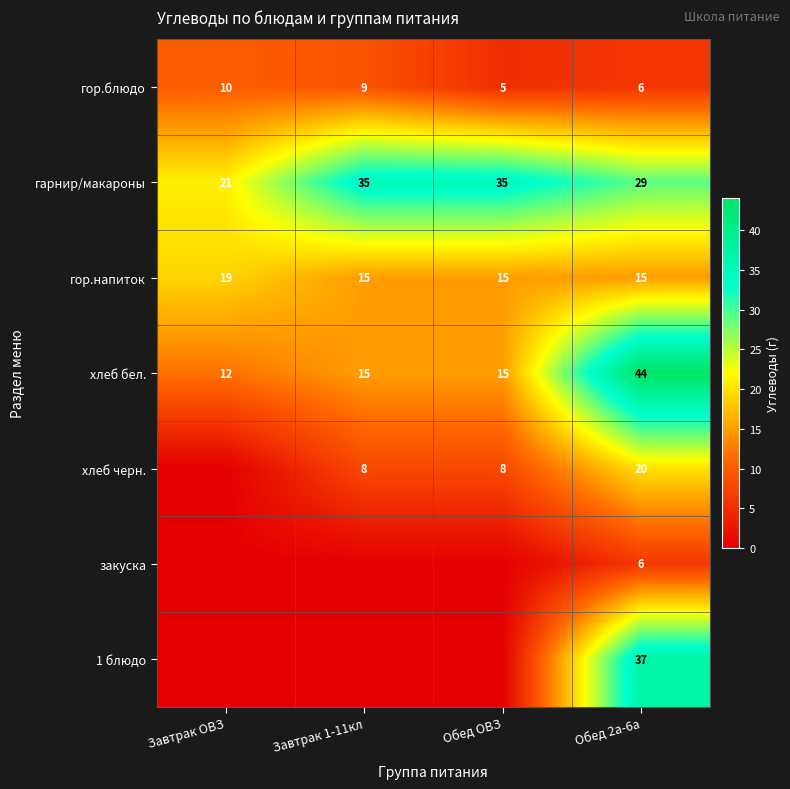

At which category is the sum across all series the highest?

Обед 2а-6а